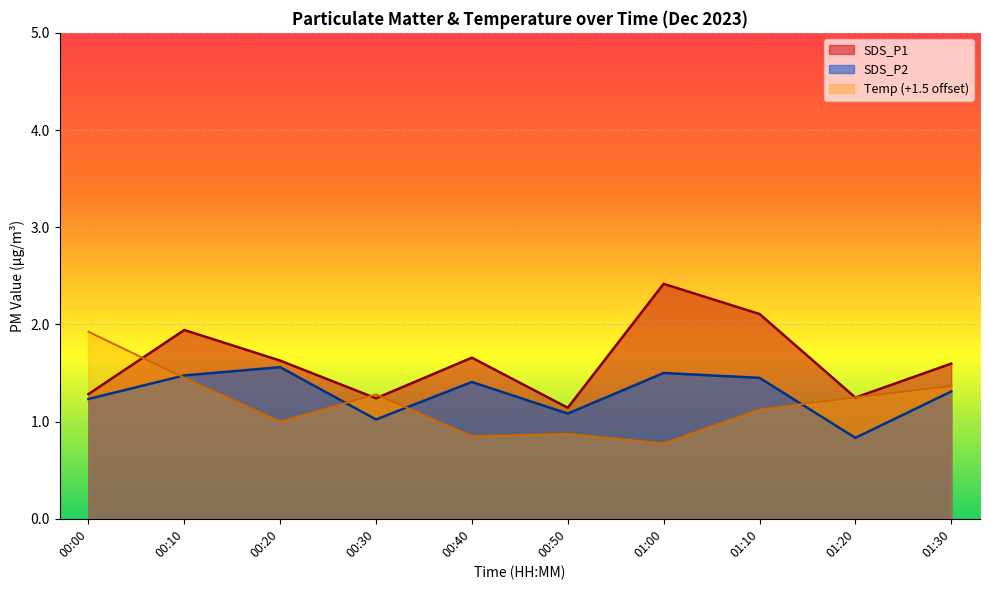

What position from the left is 00:30?

4